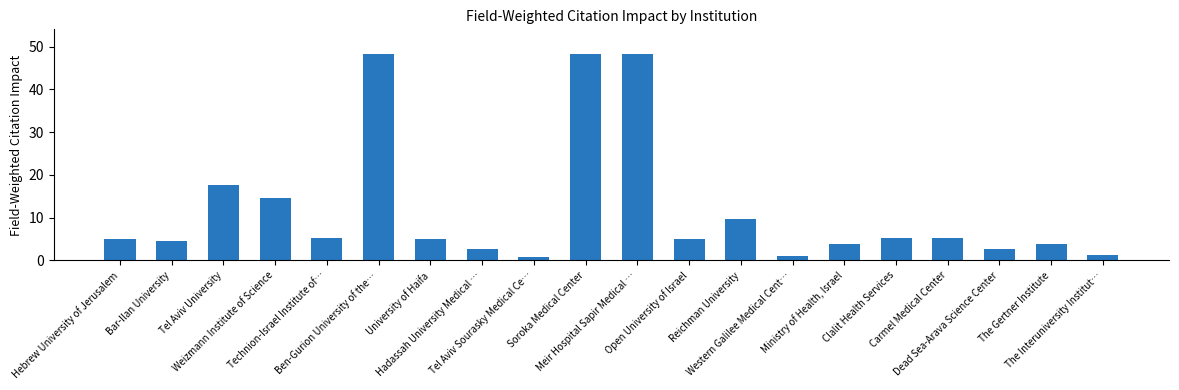

What is the average value?

11.9